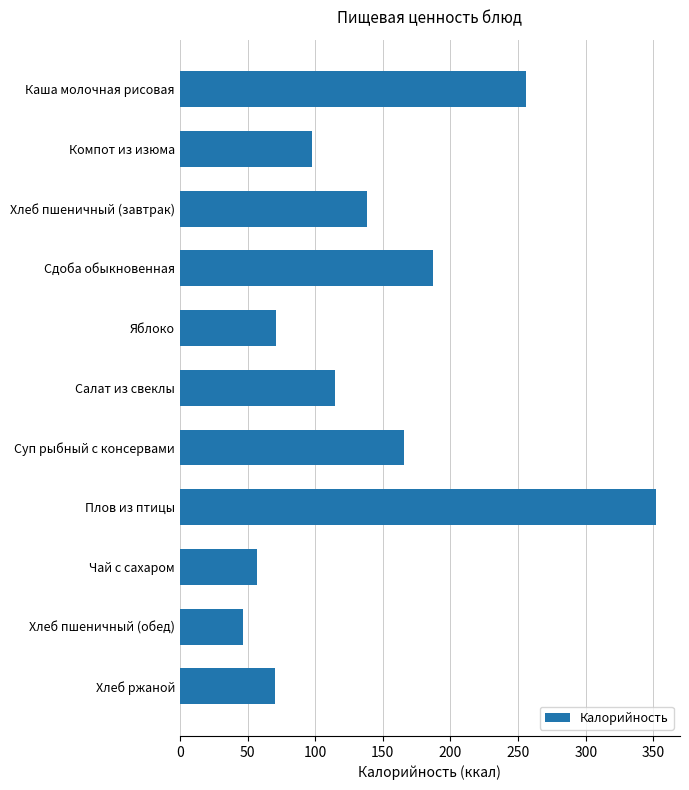

What is the maximum value shown in the chart?

352.0